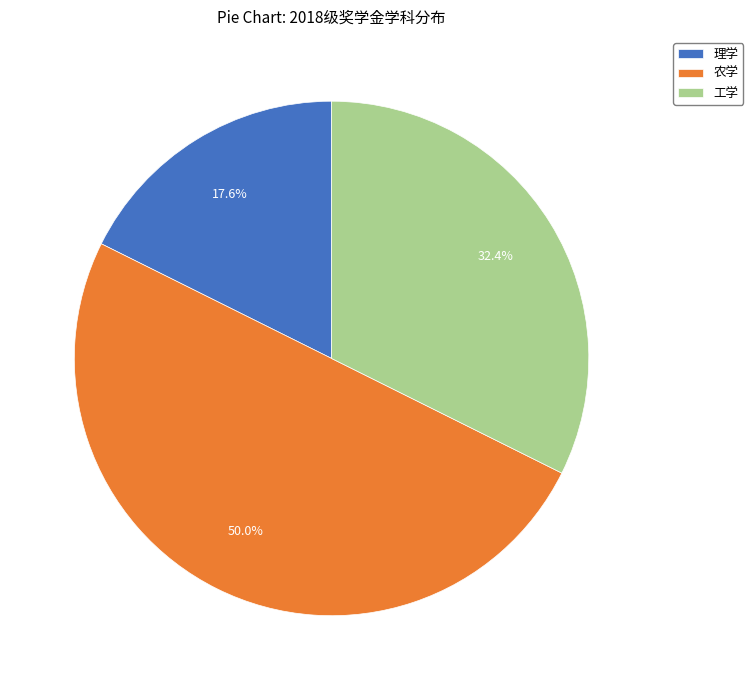

Combined, what portion of the pie is 理学 and 工学?

50.0%